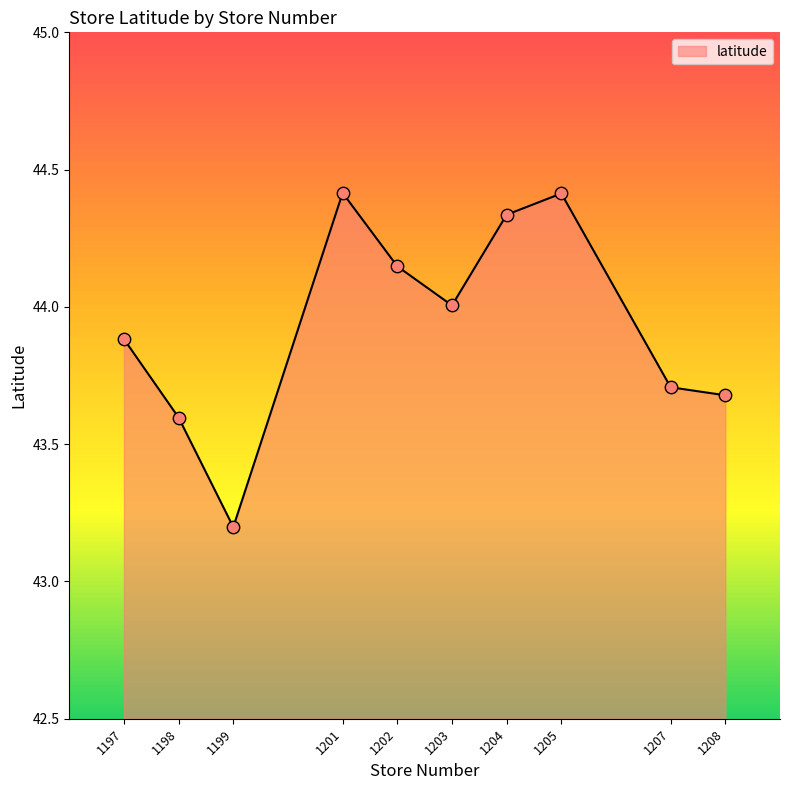

Approximately how many times larger is the value at 1207 compared to 1198?

1.0